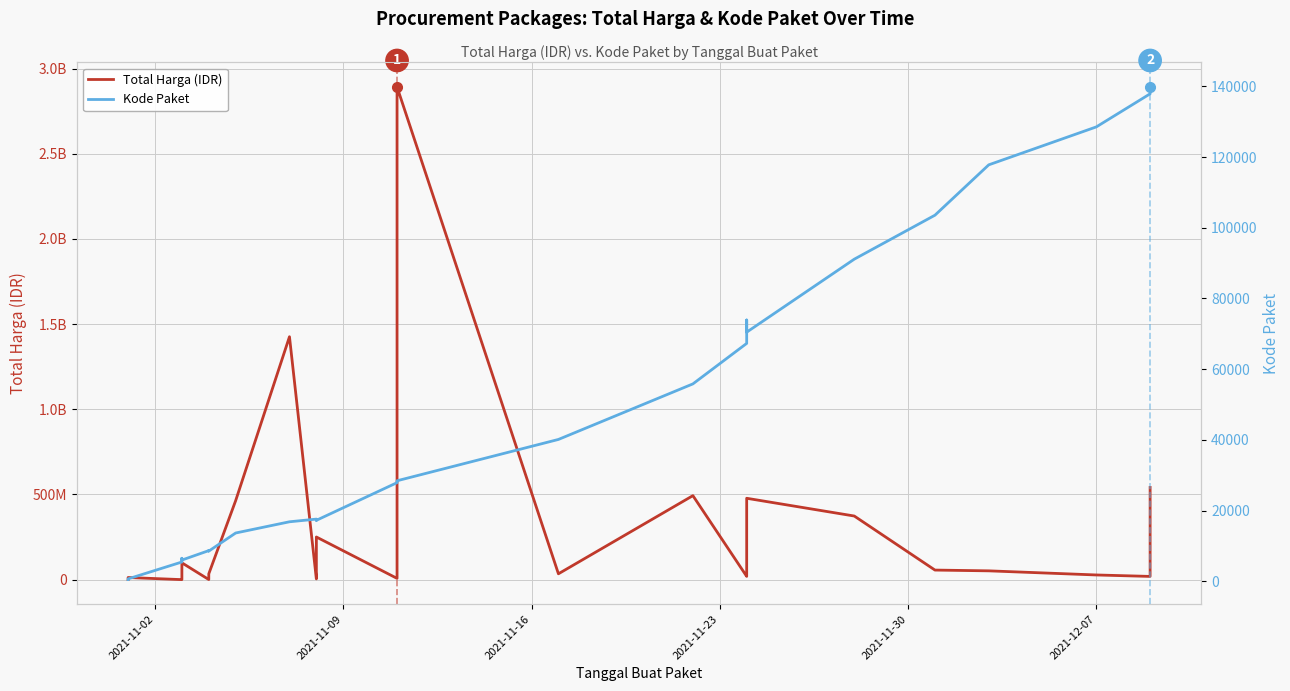

How many categories are shown in the chart?

35